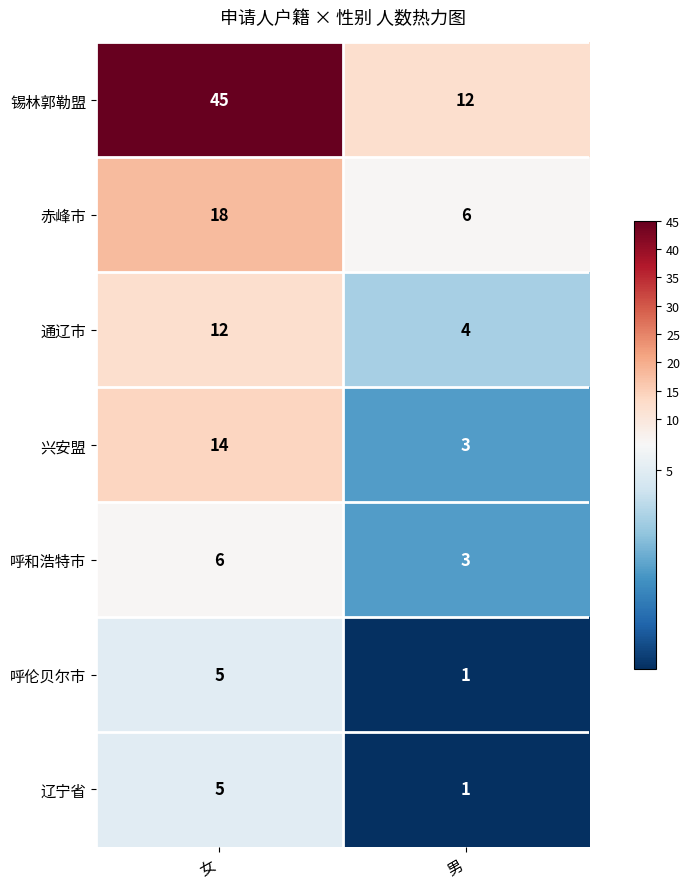

The 兴安盟 series shows 5 at 女. True or false?

False